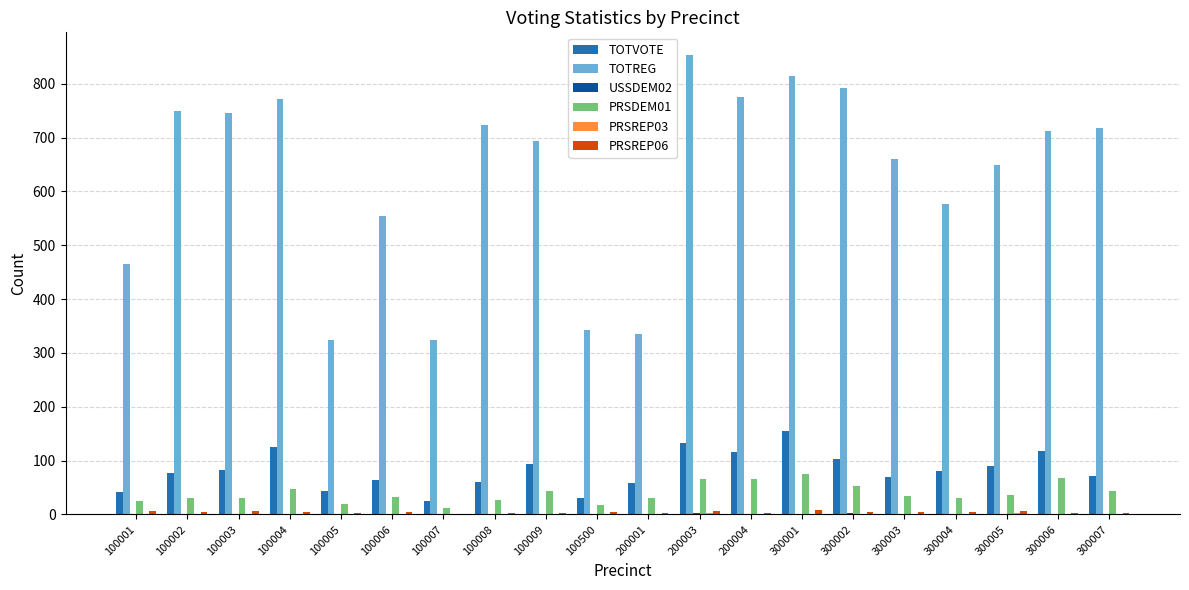

Between 100004 and 200003, which series saw the biggest shift?

TOTREG